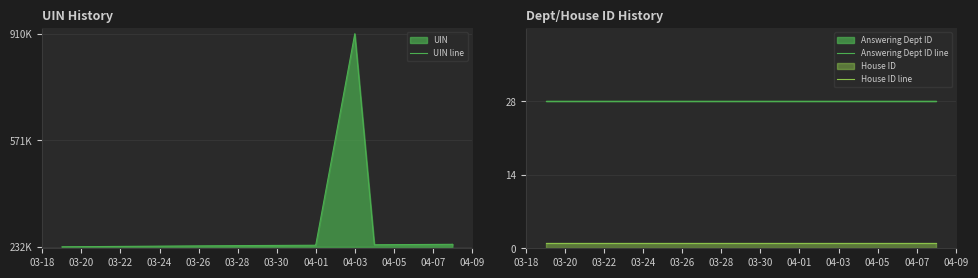

Reading right to left, what are all the values shown in this chart?

UIN line: 240580	240517	239184	910124	237781	237625	236405	233482	232599	232598
Answering Dept ID line: 28	28	28	28	28	28	28	28	28	28
House ID line: 1	1	1	1	1	1	1	1	1	1